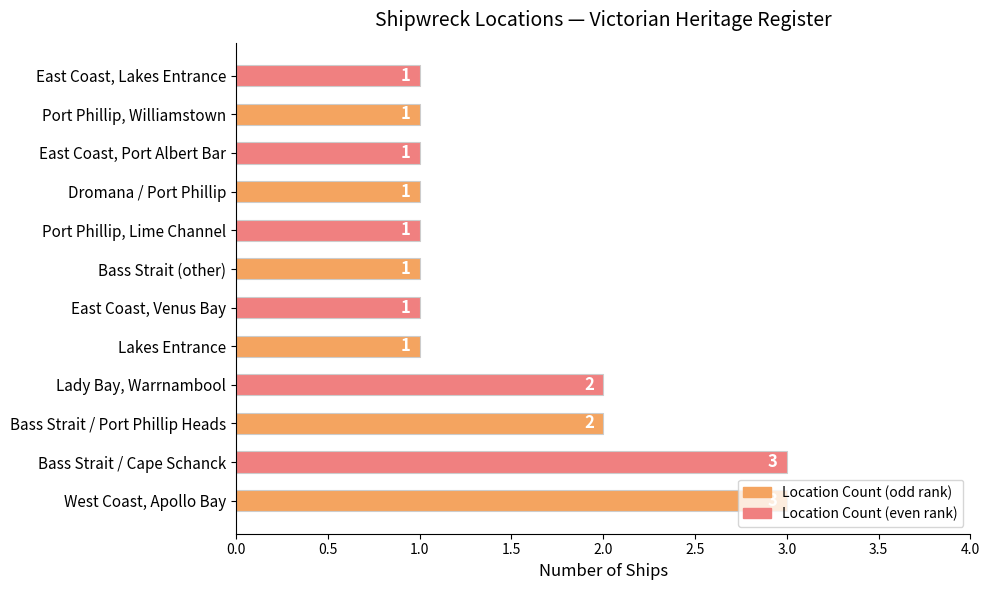

Which has a higher value, East Coast, Port Albert Bar or Bass Strait / Cape Schanck?

Bass Strait / Cape Schanck